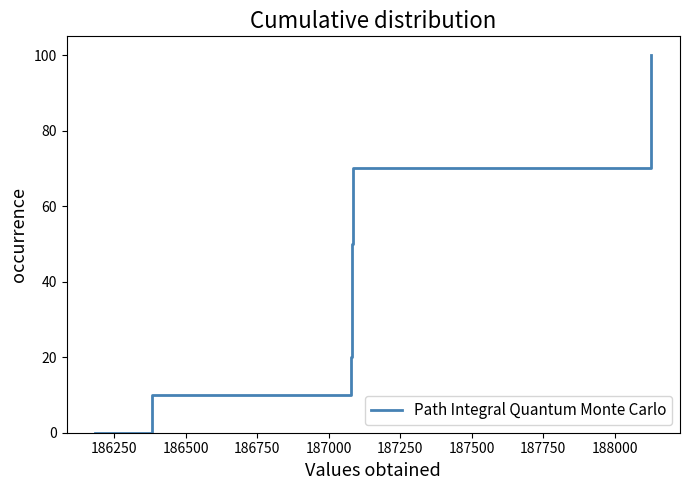

What is the difference between the maximum and minimum values?

100